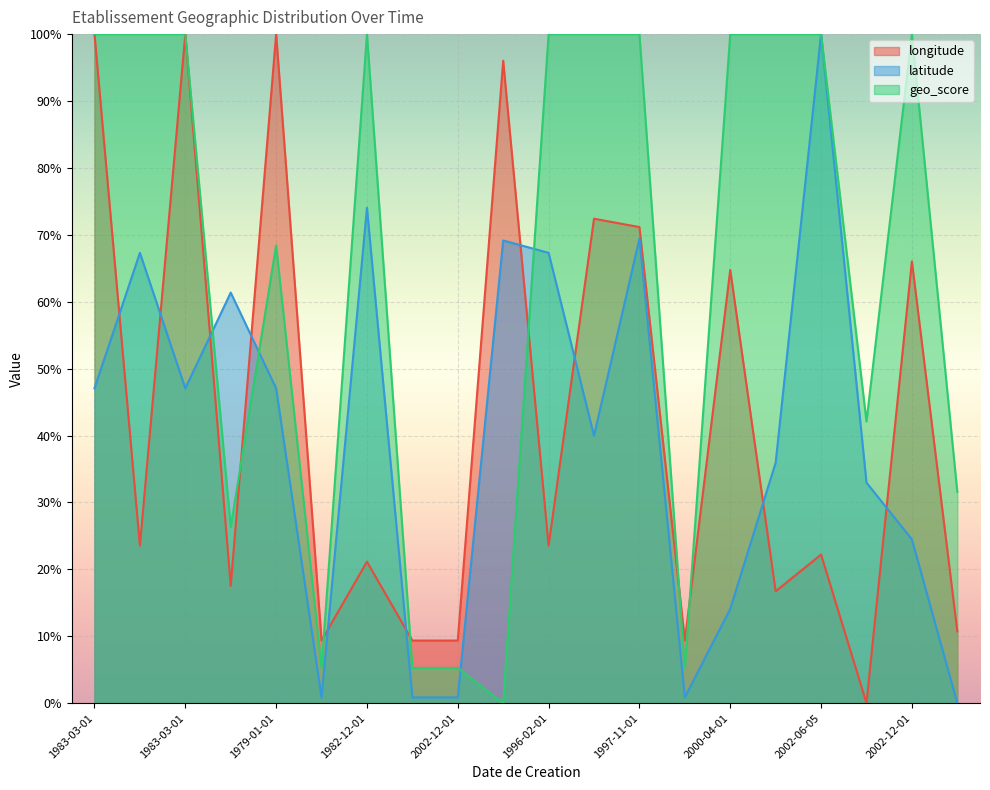

What is the label of the 4th point from the right?

2002-06-05